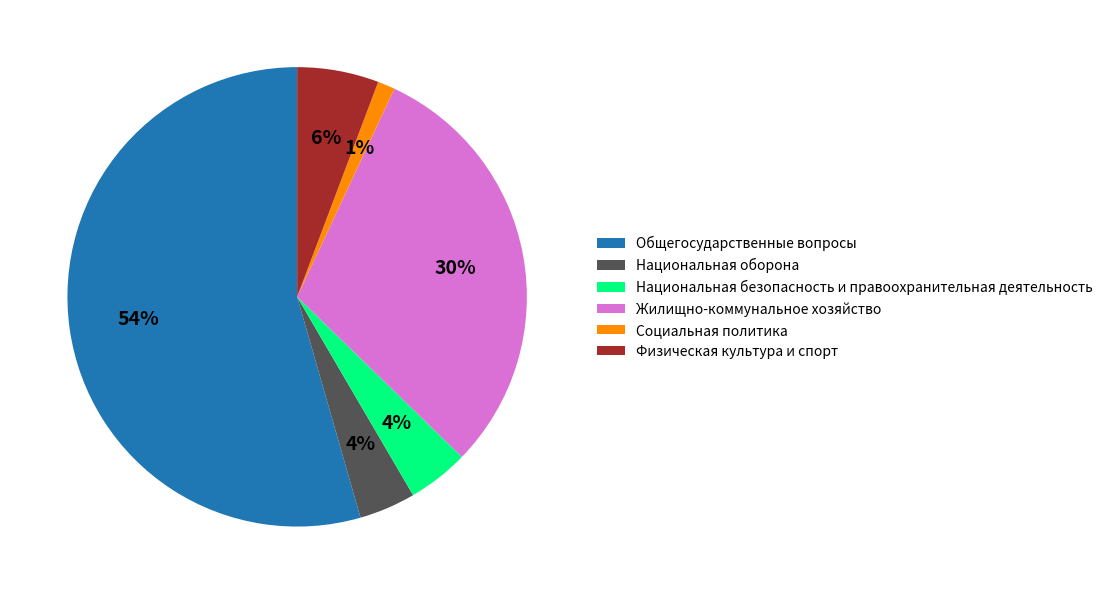

Between Социальная политика and Общегосударственные вопросы, which is larger?

Общегосударственные вопросы